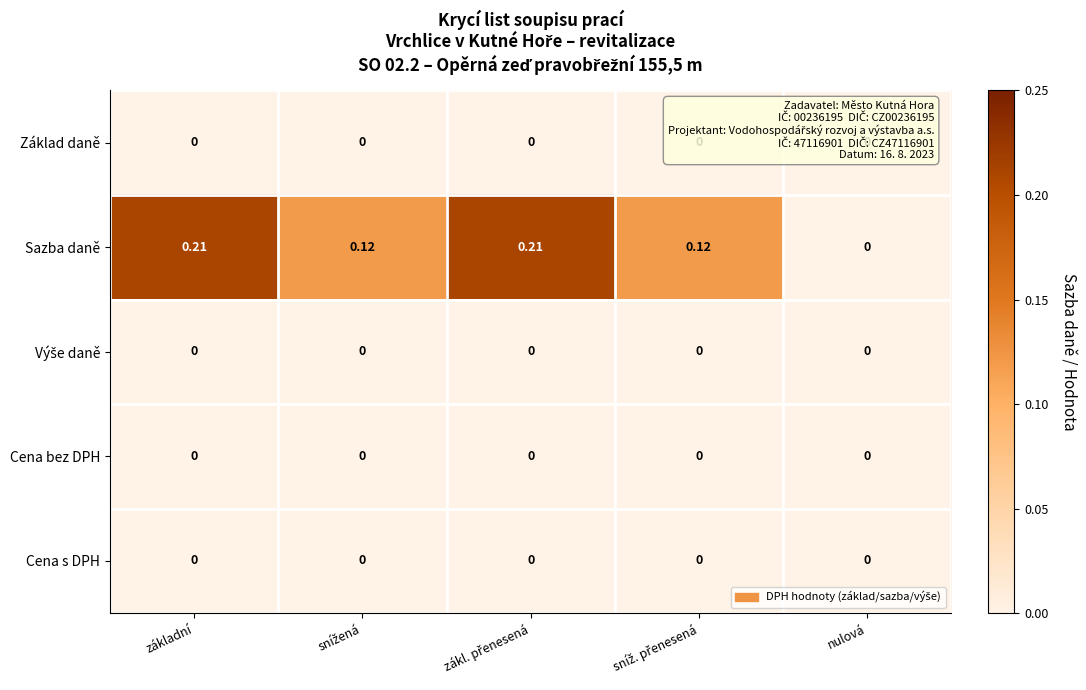

Which series has the largest total across all categories?

Sazba daně